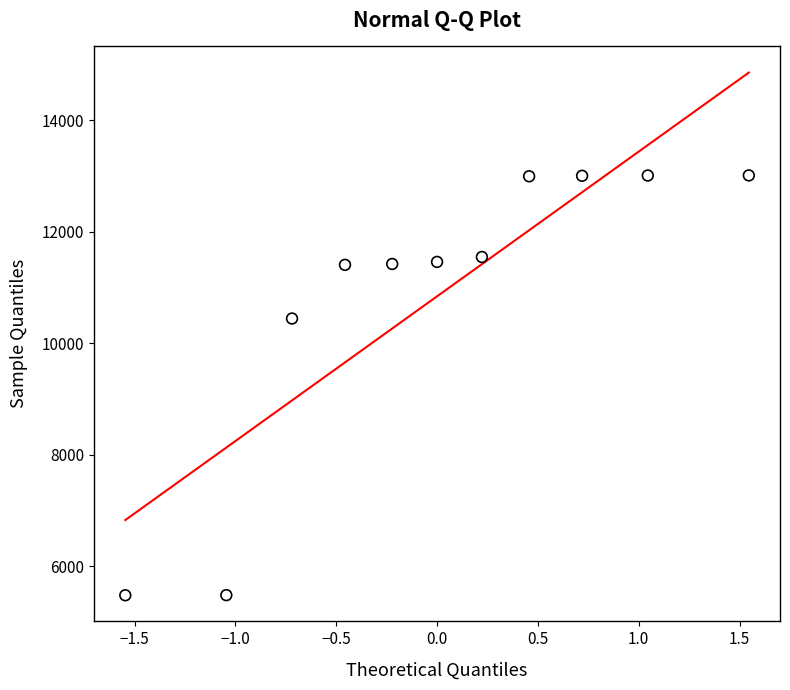

What is the range of Y values (max minus min)?

7533